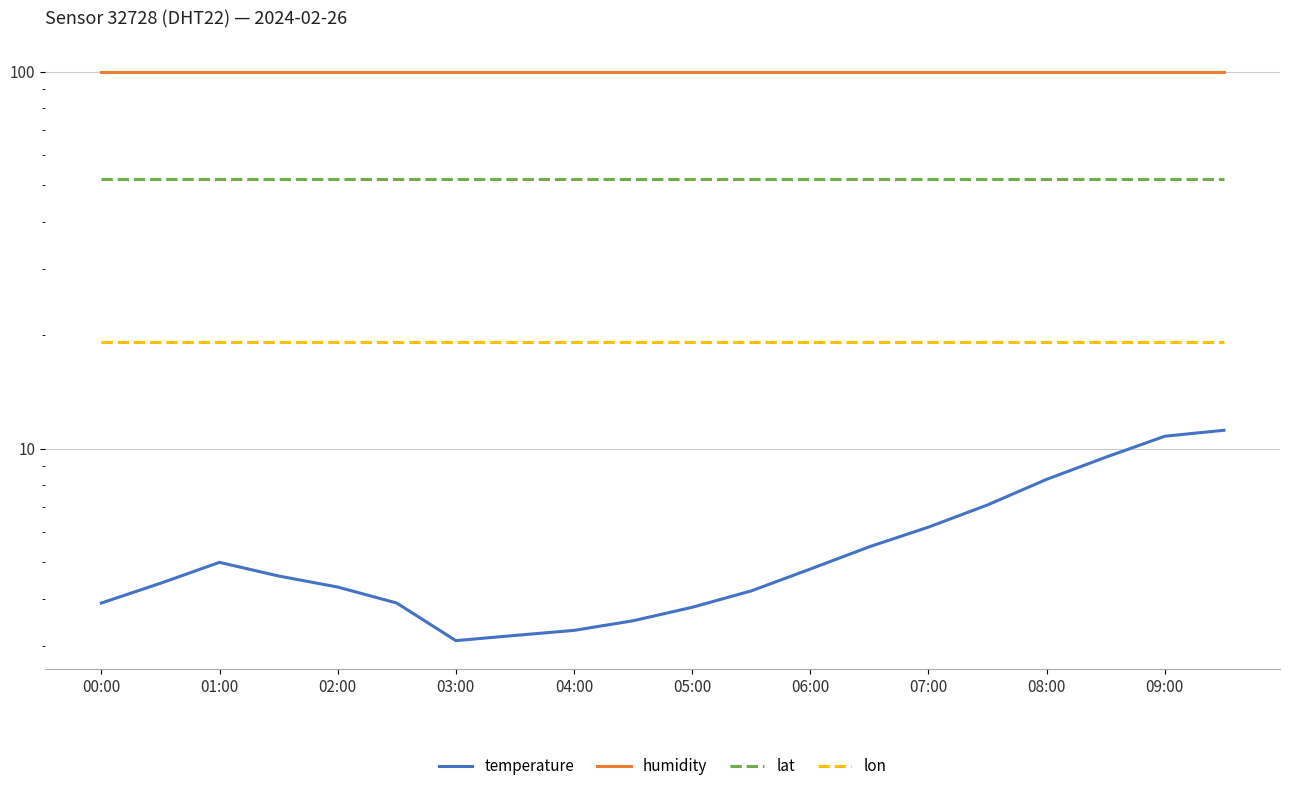

Rank the series at 09:00 from lowest to highest value.

temperature, lon, lat, humidity